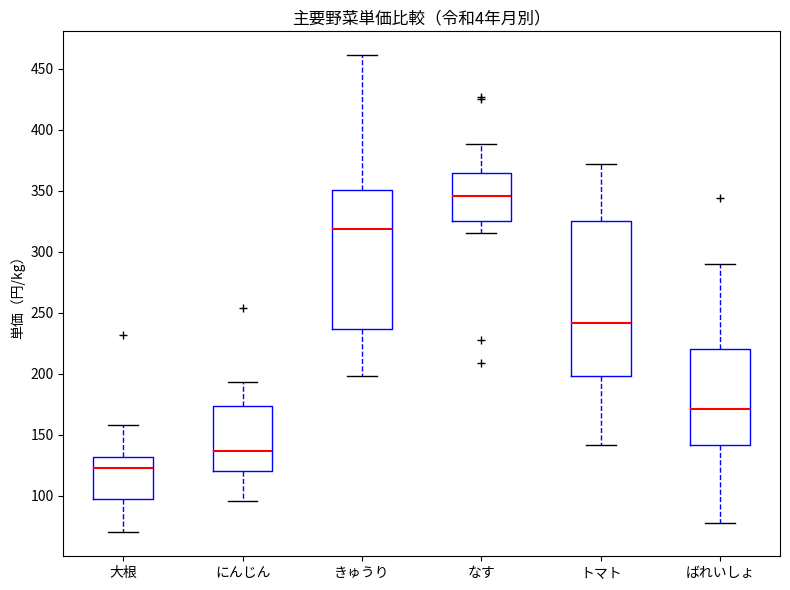

Reading left to right, read every box against the y-axis: the position of its median line, the range the box covers, and the ends of its whiskers. The values are not printed on the chart, so give them approximately, as read against the axis.

大根: median 125, box 95 to 130, whiskers 70 to 160
にんじん: median 135, box 120 to 175, whiskers 95 to 195
きゅうり: median 320, box 235 to 350, whiskers 200 to 460
なす: median 345, box 325 to 365, whiskers 315 to 390
トマト: median 240, box 200 to 325, whiskers 140 to 370
ばれいしょ: median 170, box 140 to 220, whiskers 80 to 290